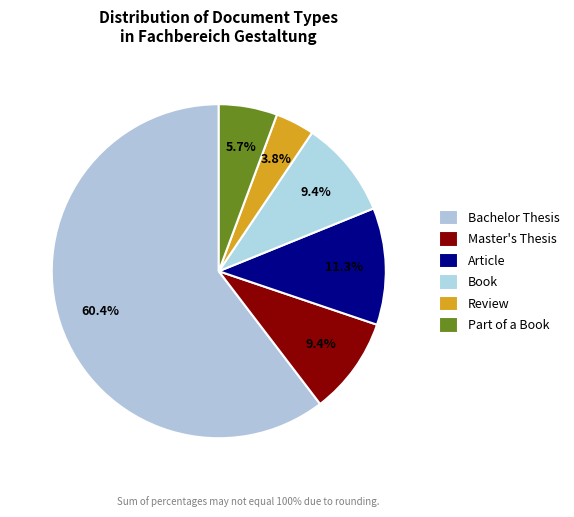

Which category accounts for the majority?

Bachelor Thesis